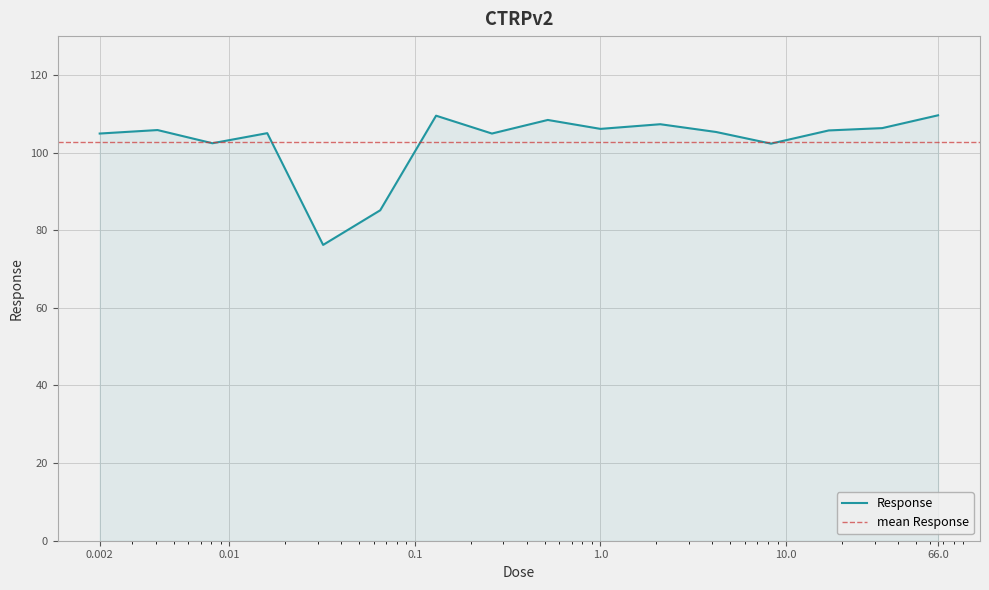

How many values are below 105?

6